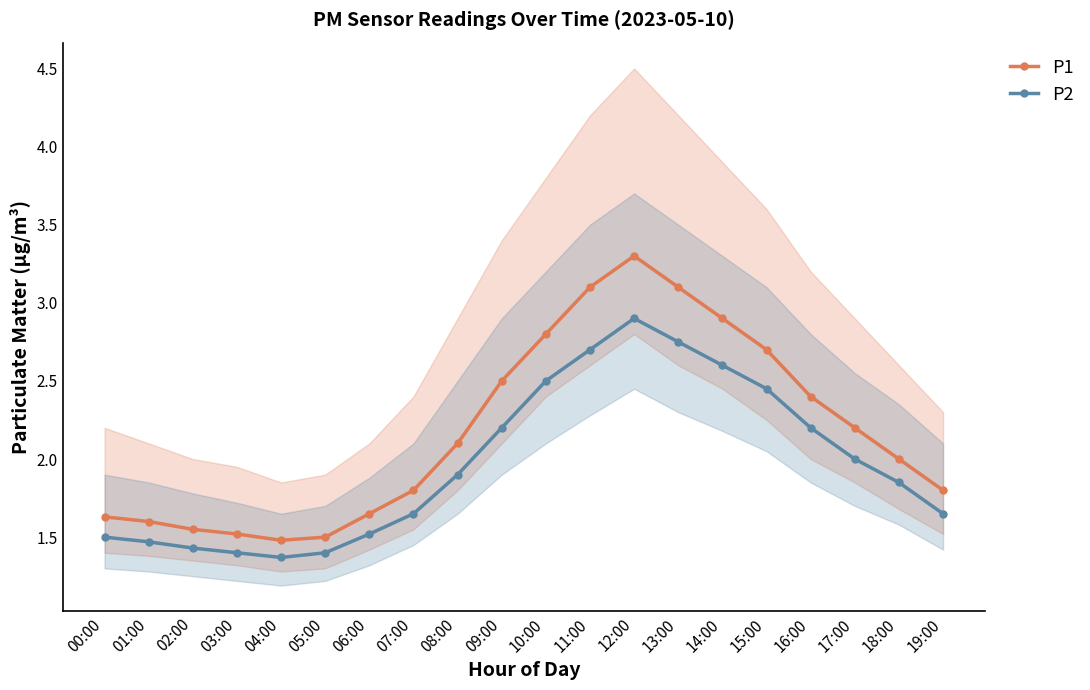

At which category is the sum across all series the highest?

12:00